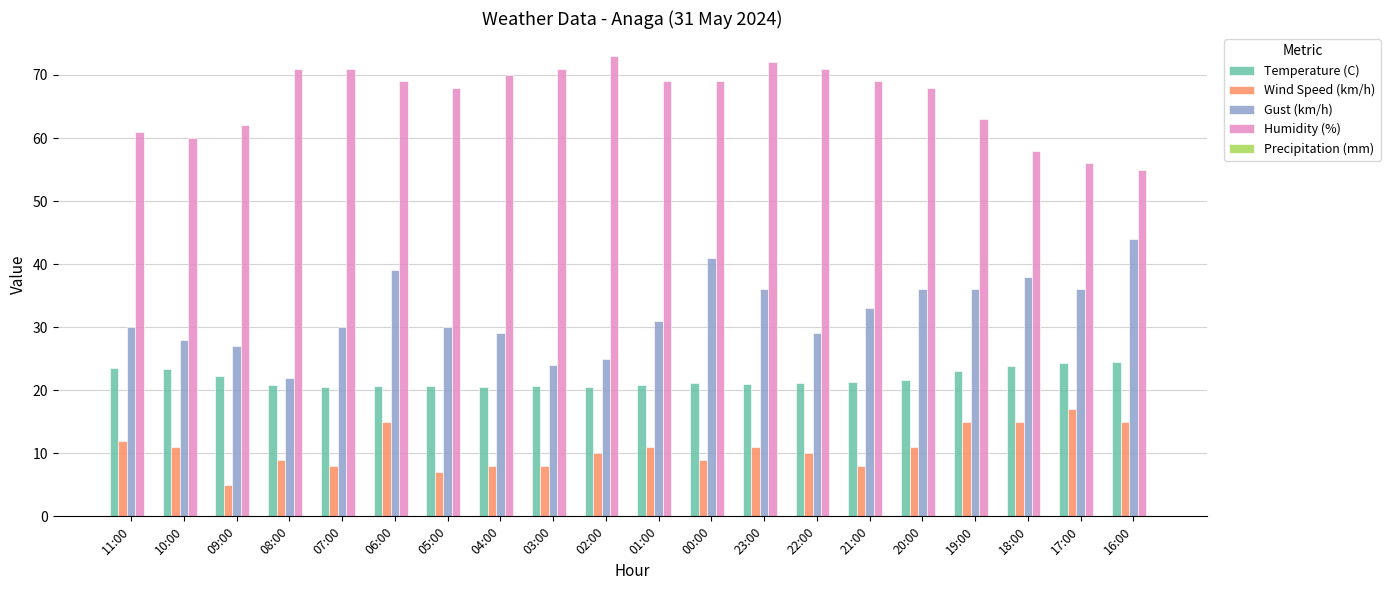

Which series has the largest total across all categories?

Humidity (%)